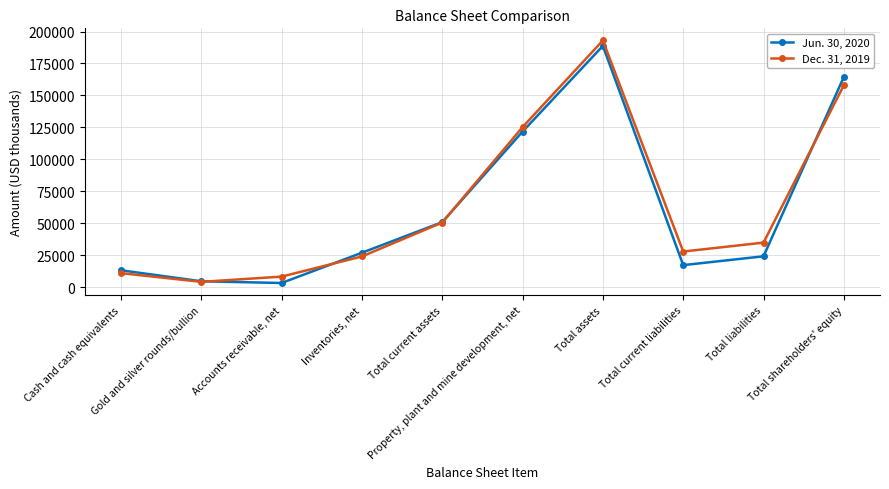

What is the spread (max minus min) of values at Cash and cash equivalents?

2252